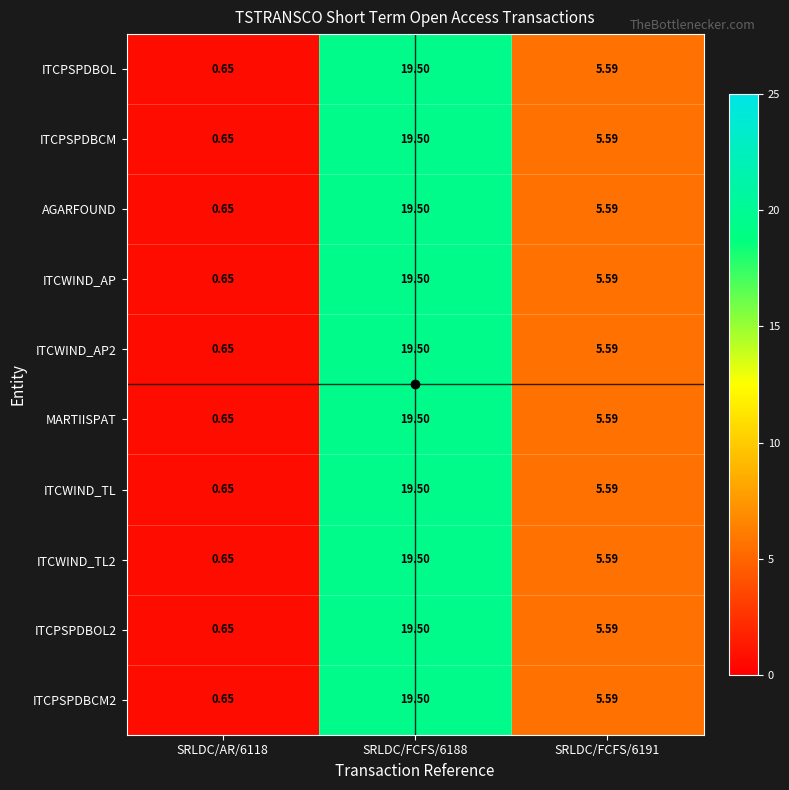

Is the value of MARTIISPAT at SRLDC/AR/6118 greater than the value of ITCPSPDBOL at SRLDC/FCFS/6188?

No